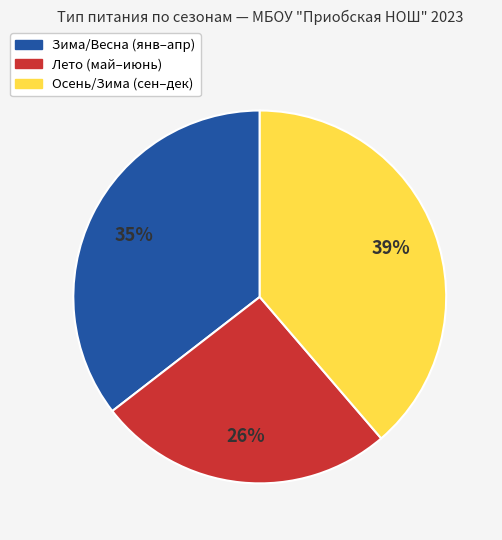

Does any single category account for the majority?

No